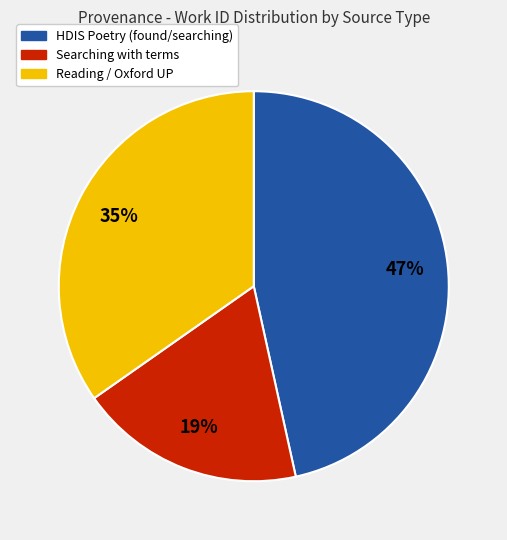

To the nearest percent, what is the average slice percentage?

33%